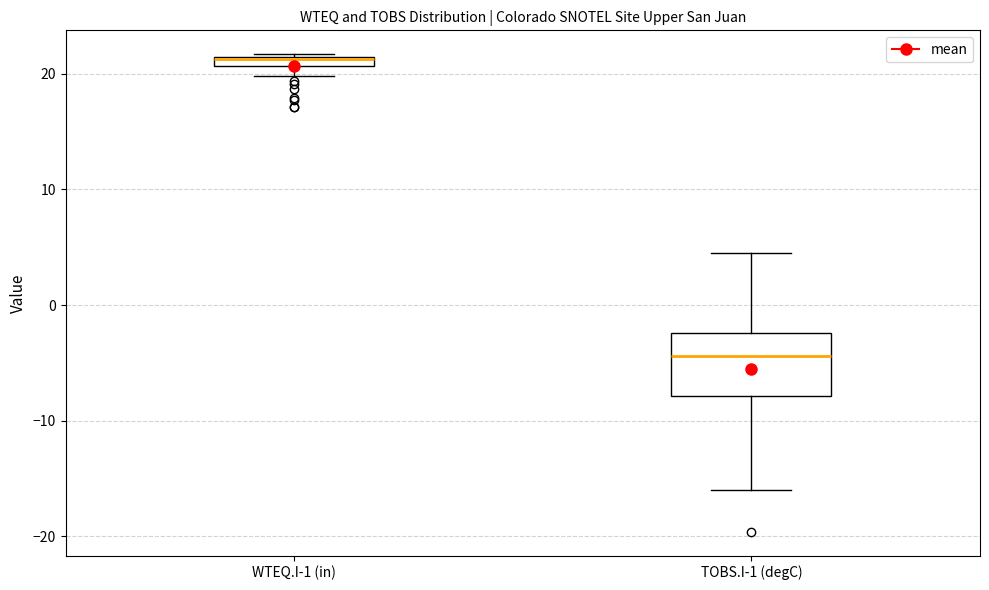

Where does the median line of the box for TOBS.I-1 (degC) sit on the y-axis? The values are not printed on the chart, so give them approximately, as read against the axis.

-4